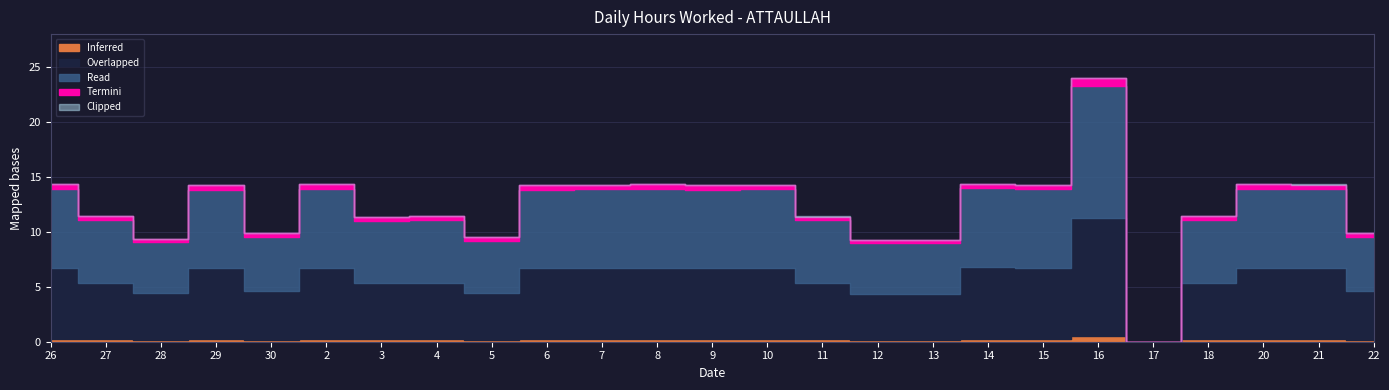

What is the label of the 1st point from the right?

22